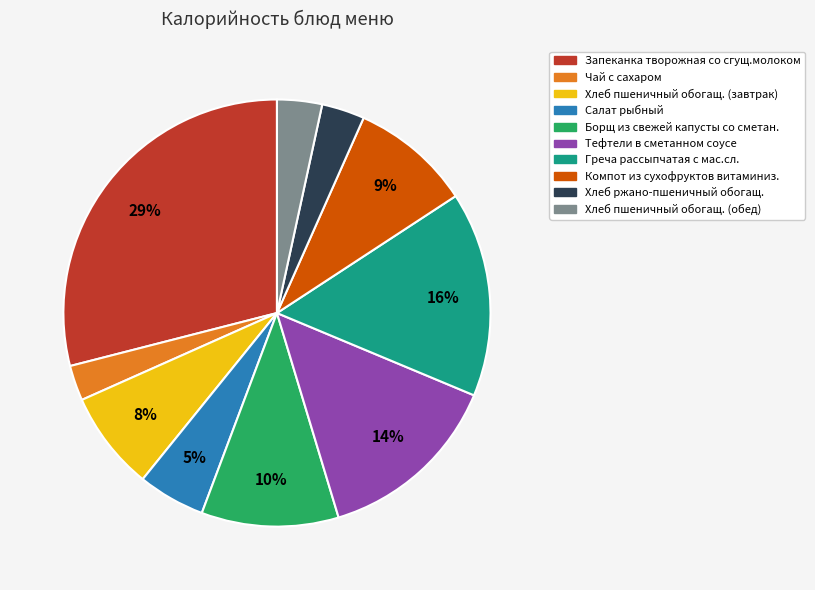

Is Хлеб пшеничный обогащ. (завтрак) the majority of the pie?

No